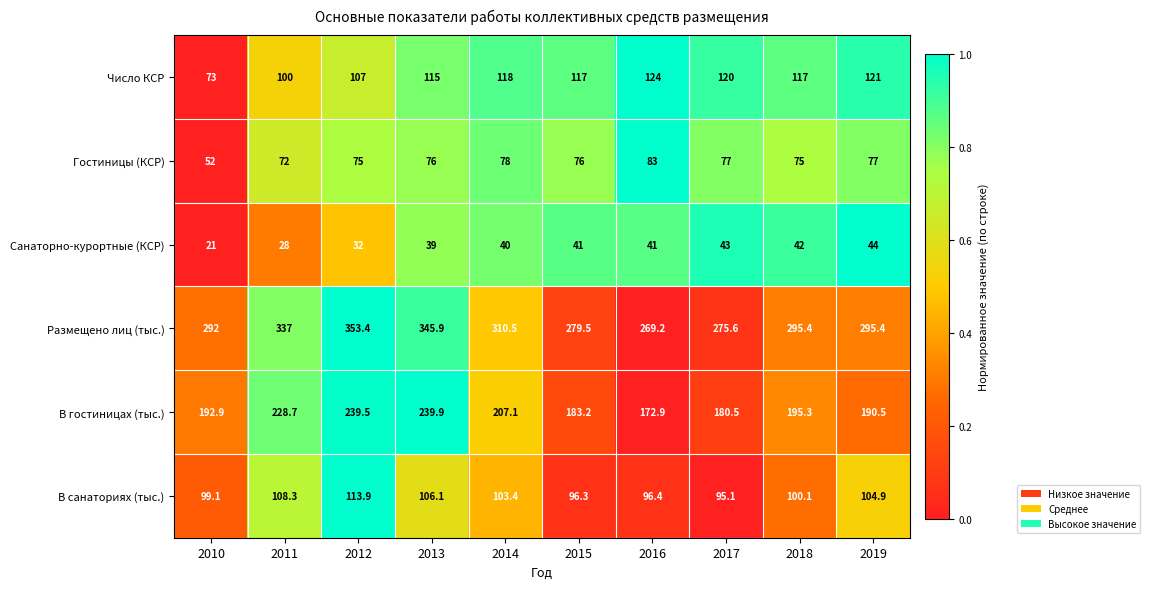

What is the total value across all series at 2015?

793.0